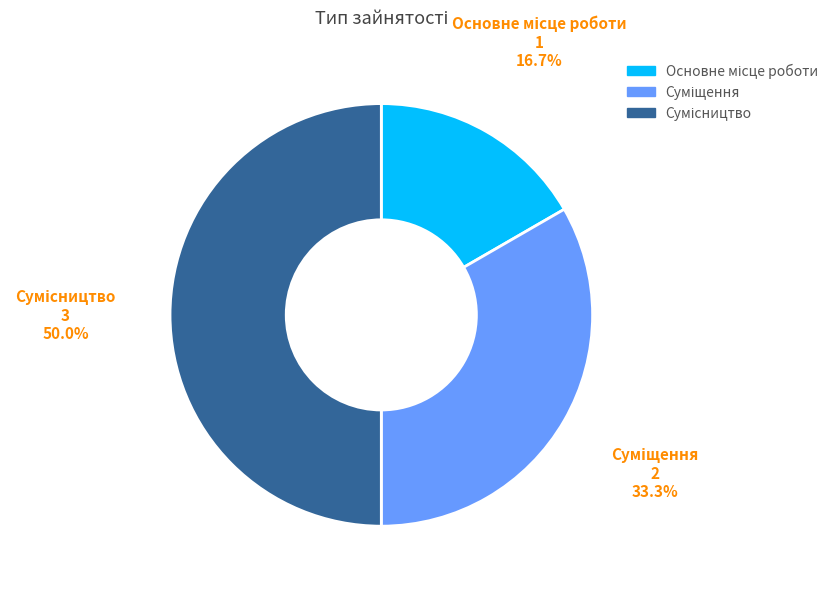

Does Суміщення account for over 50% of the chart?

No